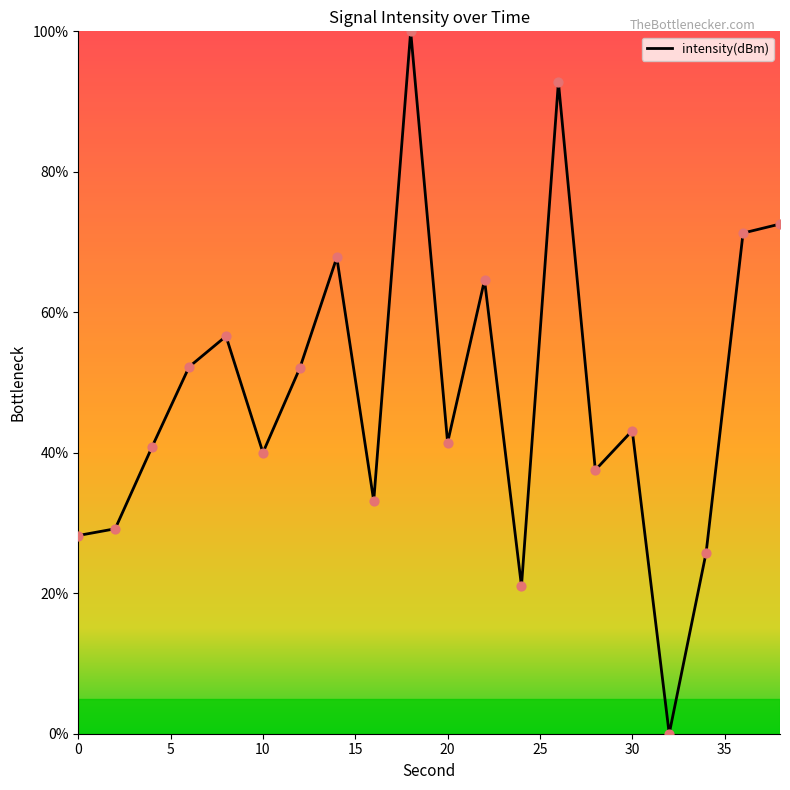

What is the greatest value displayed?

100.0